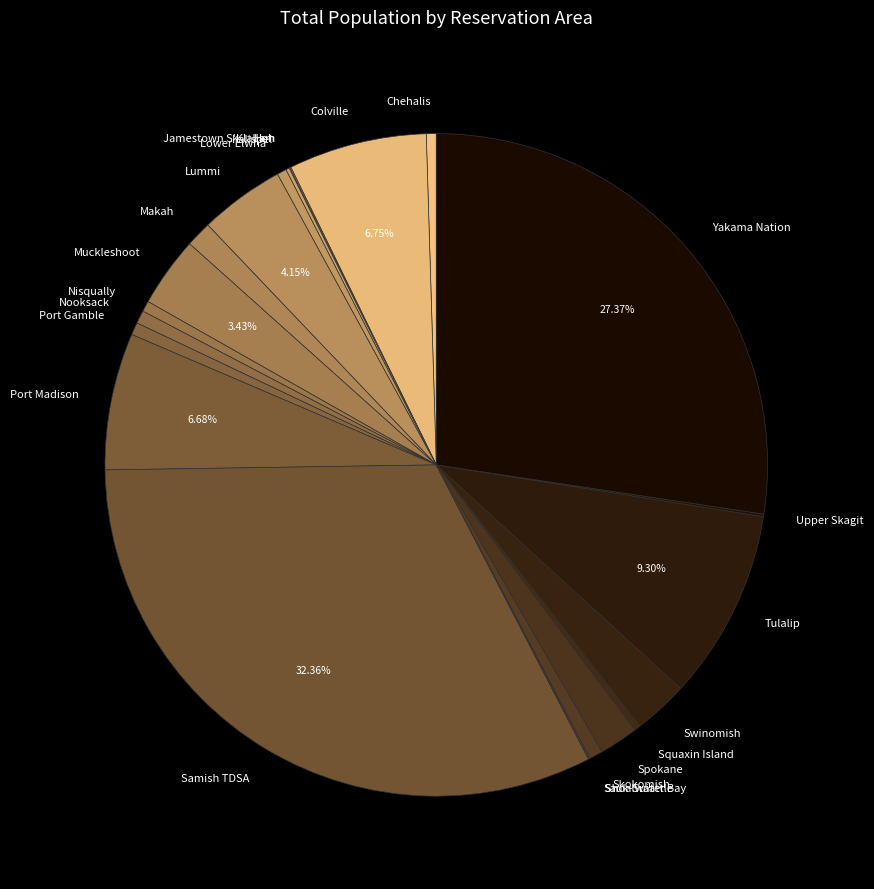

True or false: Skokomish accounts for 1% of the total.

True